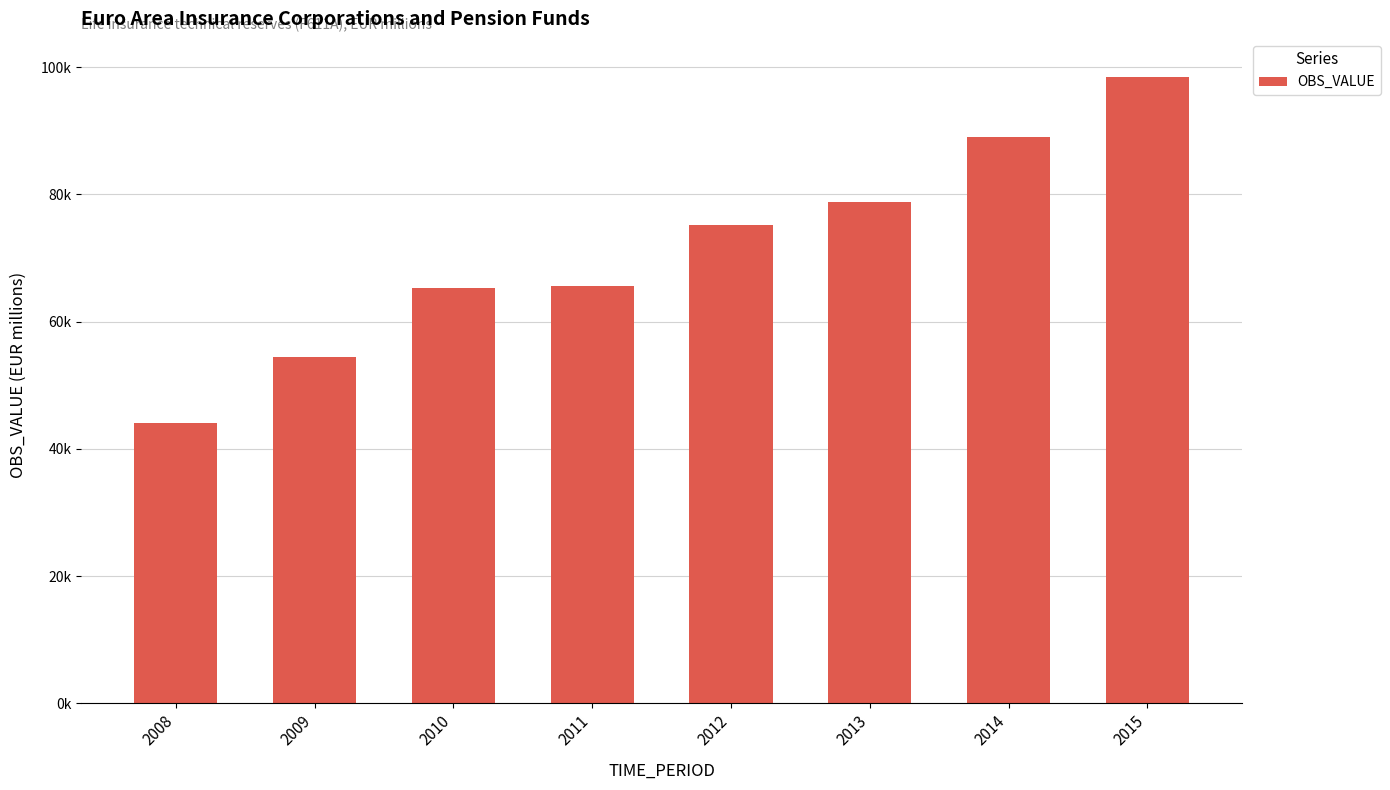

What value does the data have at 2008?

44095.7